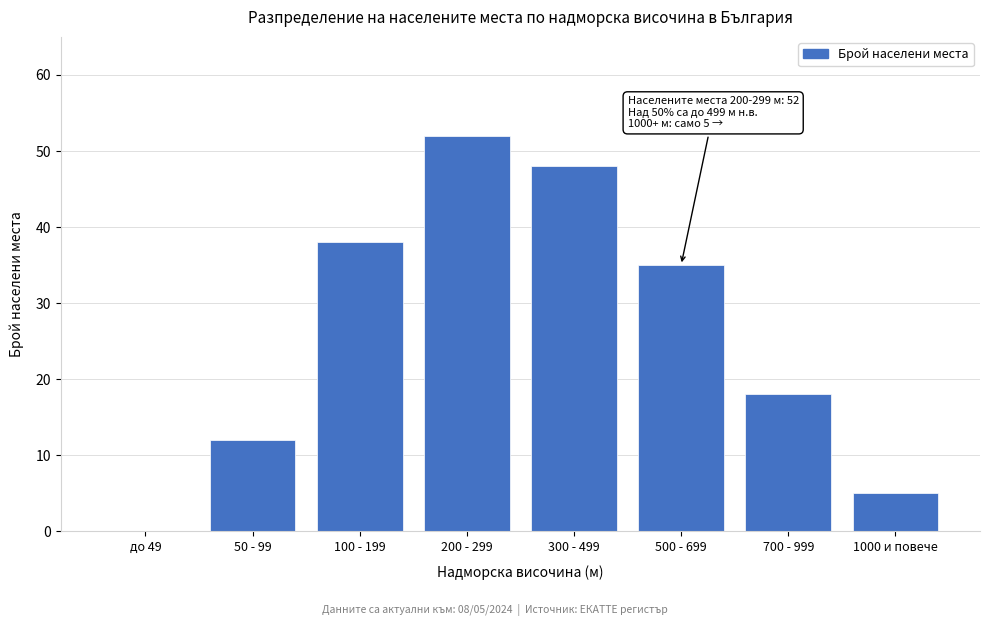

Reading left to right, list all the values displayed in this chart.

до 49=0	50 - 99=12	100 - 199=38	200 - 299=52	300 - 499=48	500 - 699=35	700 - 999=18	1000 и повече=5